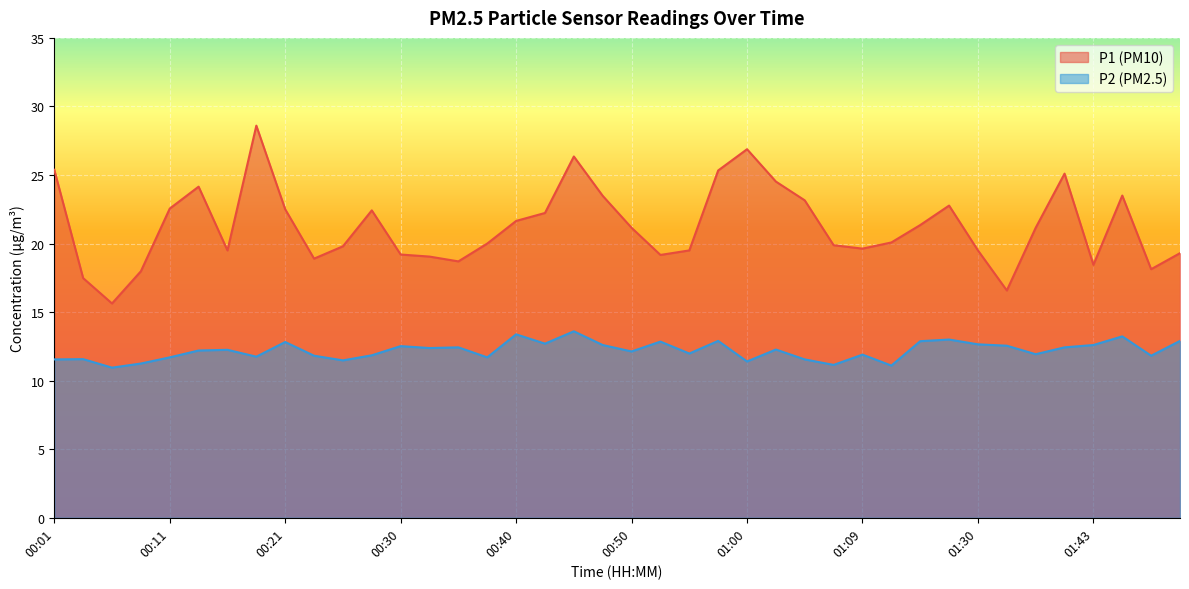

The P1 series shows 22.8 at 01:28. True or false?

True